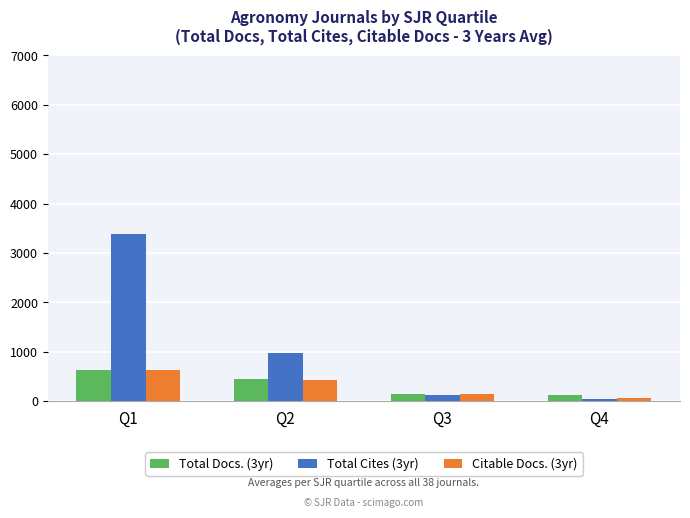

How many groups of bars are there?

4